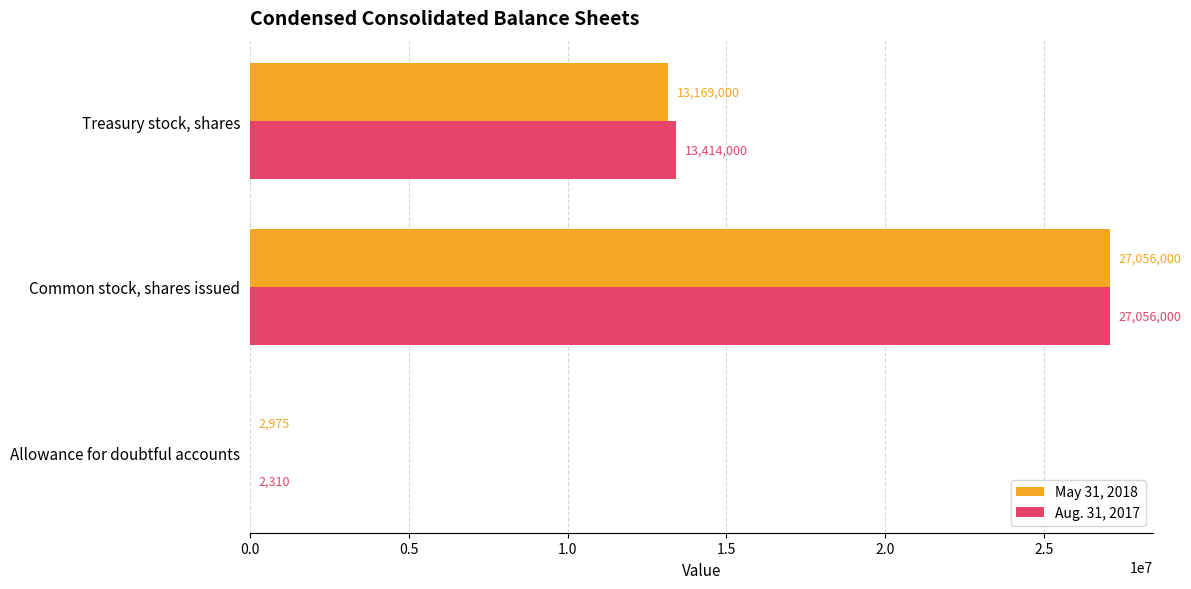

At which category does the chart reach its peak across all series?

Common stock, shares issued